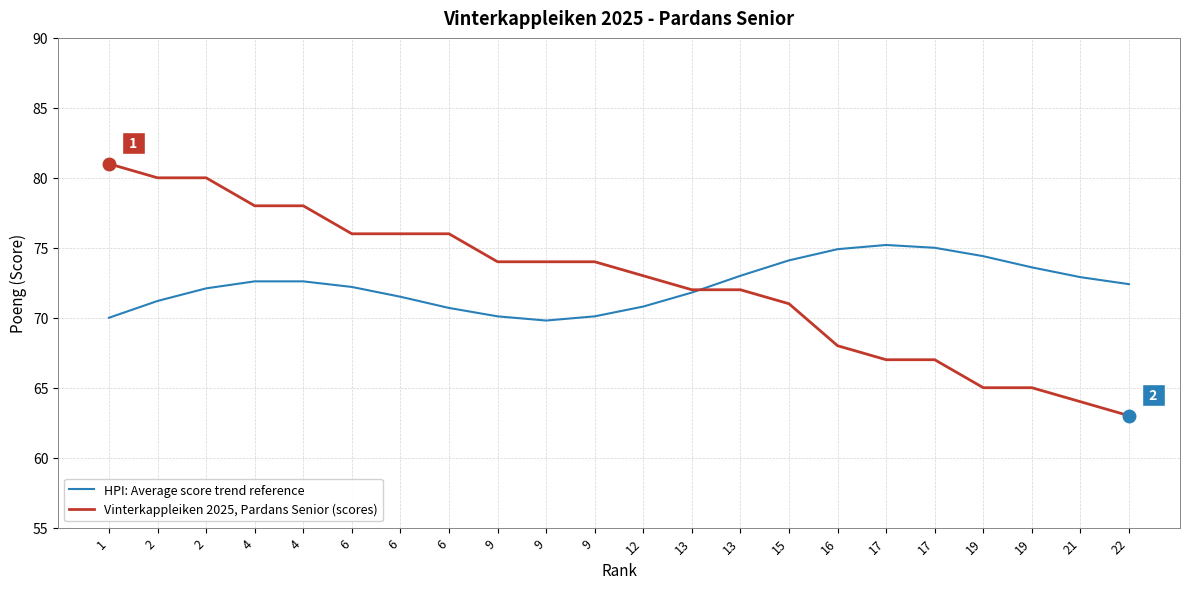

True or false: Vinterkappleiken 2025, Pardans Senior (scores) has more than 1 interior local peaks.

False